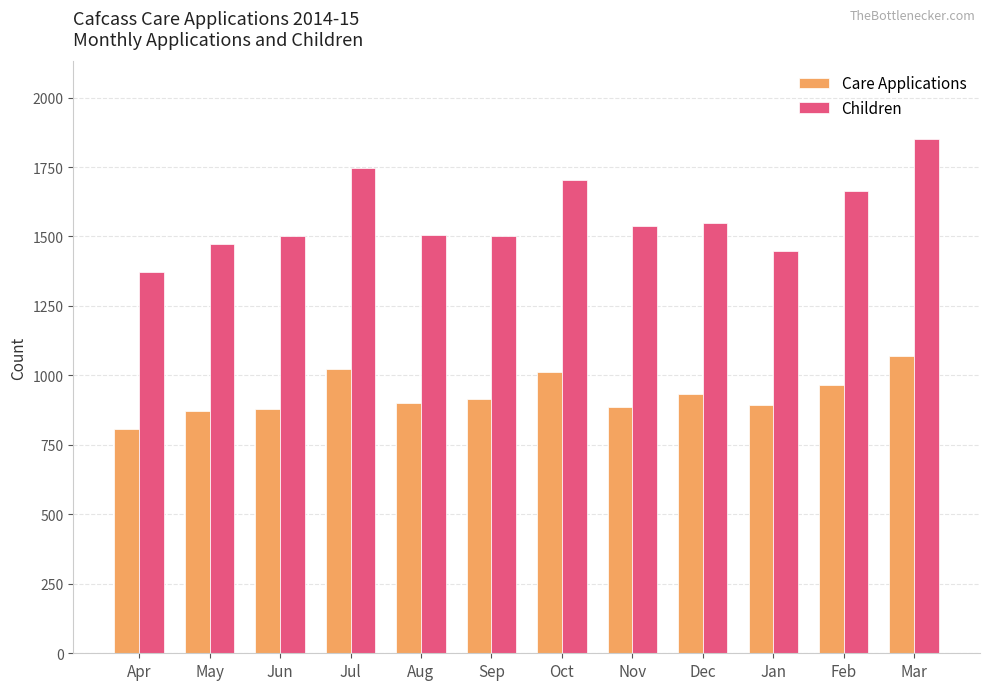

What is the approximate value of Care Applications at Jun, to the nearest 5?

880